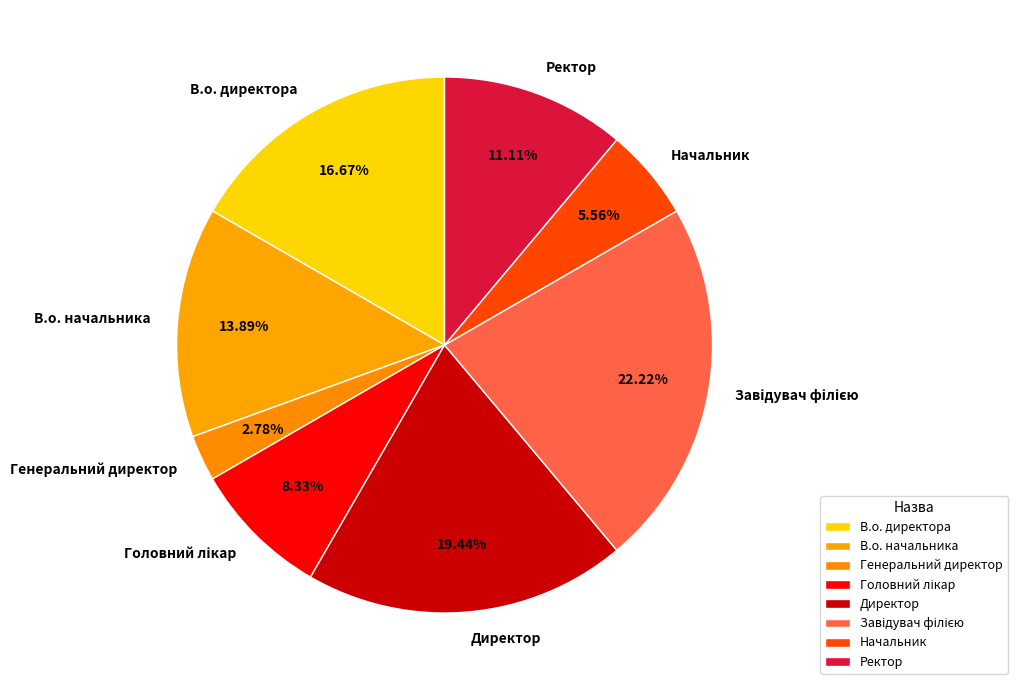

To the nearest percent, what is the difference between the largest and smallest slice percentages?

19%